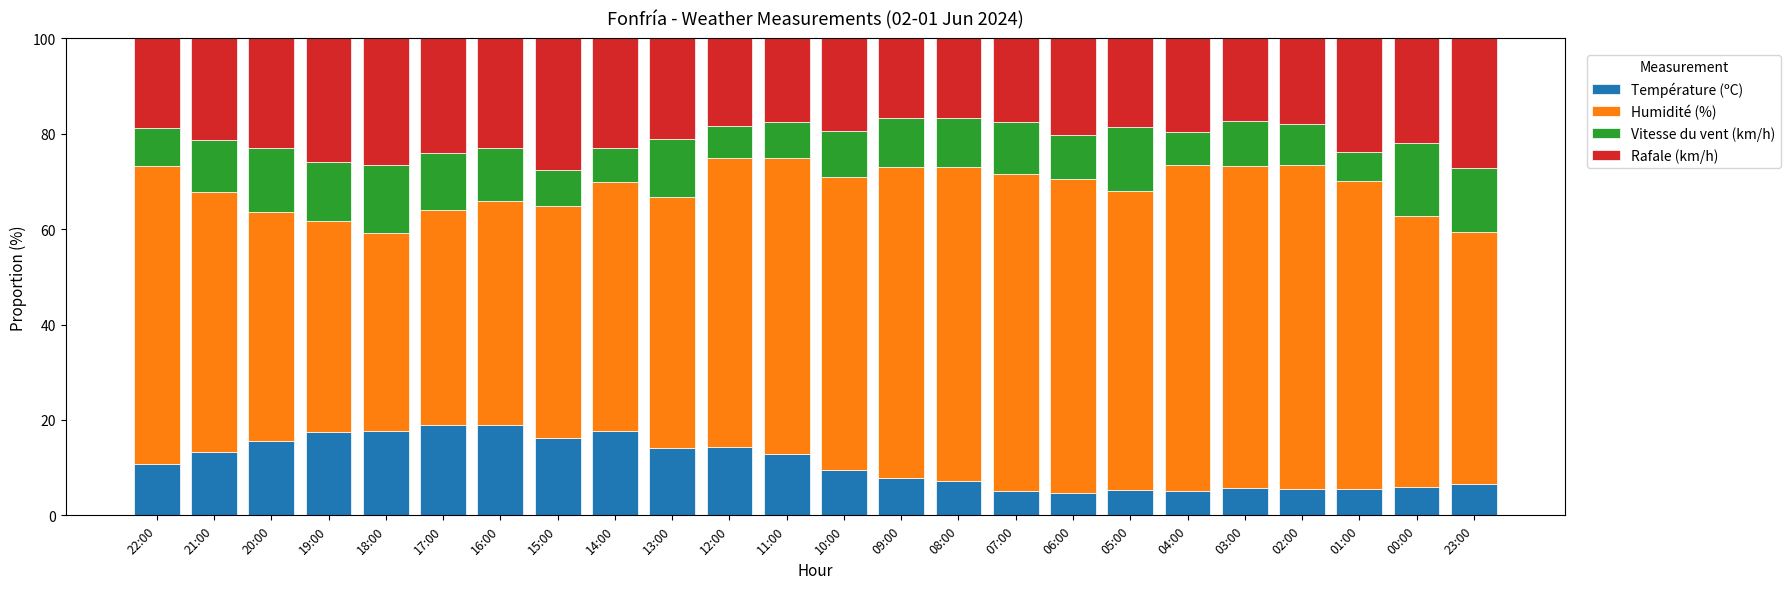

What is the average value of the Température (ºC) series?

10.9